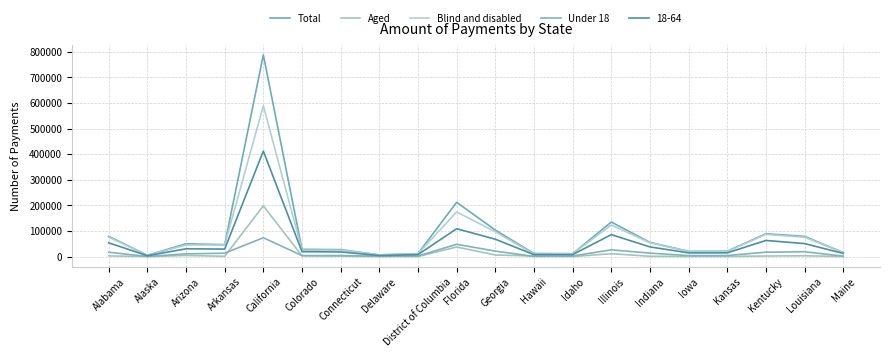

How many values in the Total series are below 46903?

10